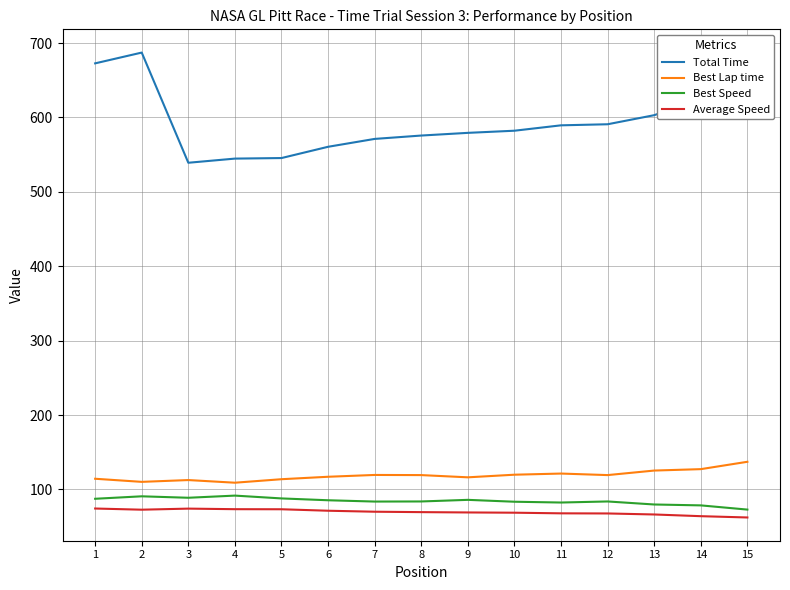

True or false: Best Speed and Total Time cross at least once.

False